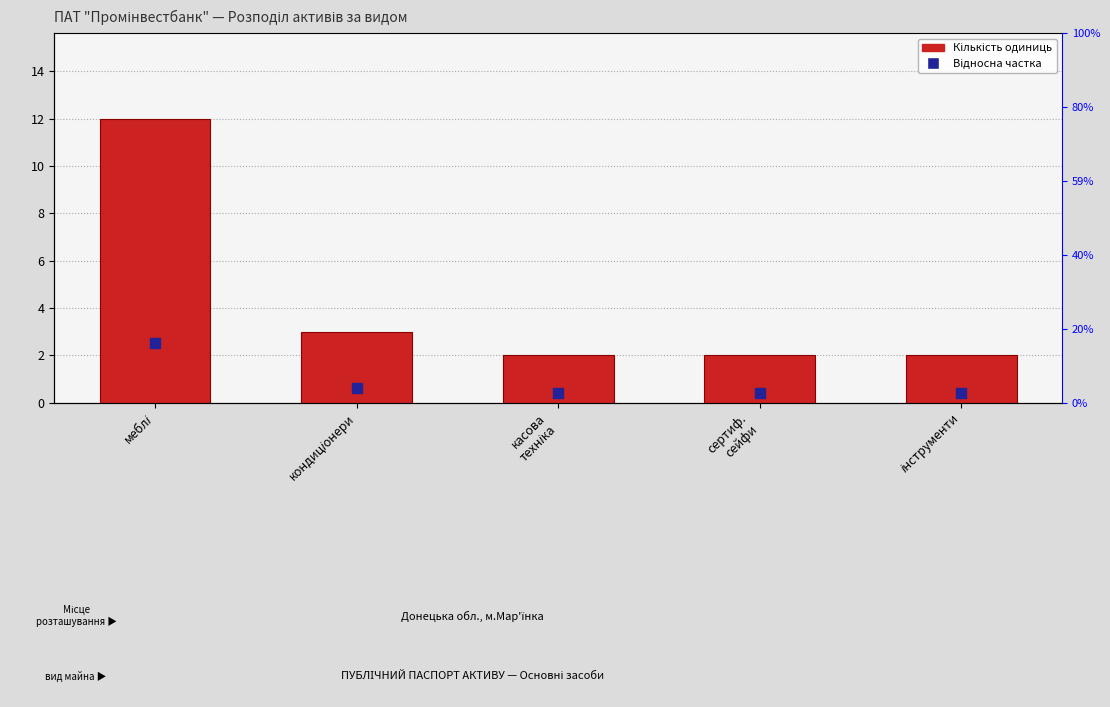

At how many categories does at least one series exceed 3?

1